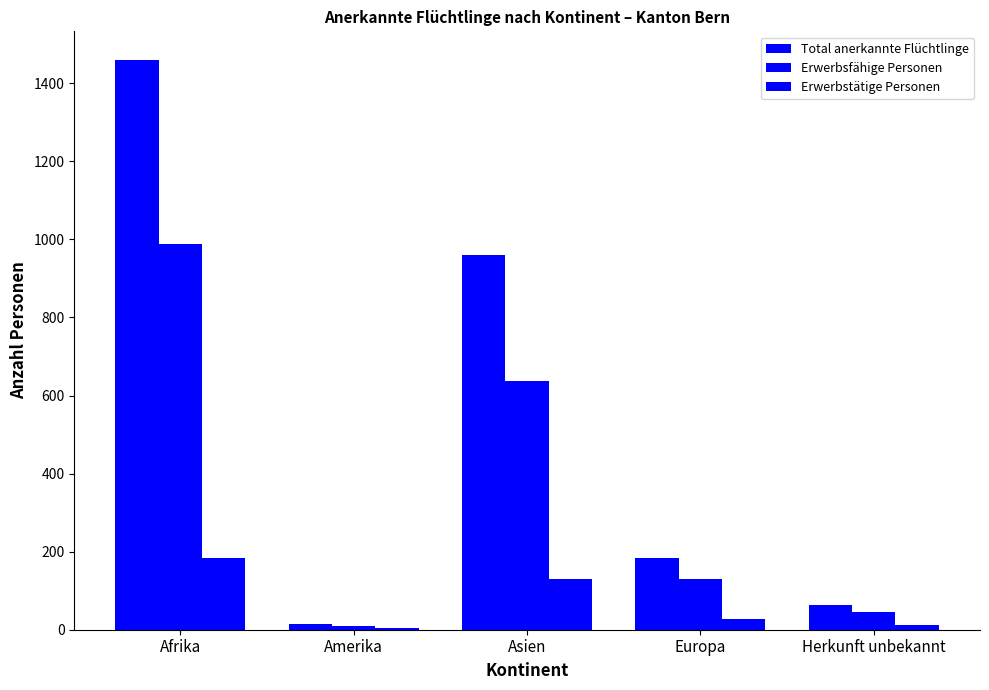

The Erwerbsfähige Personen series shows 34 at Europa. True or false?

False